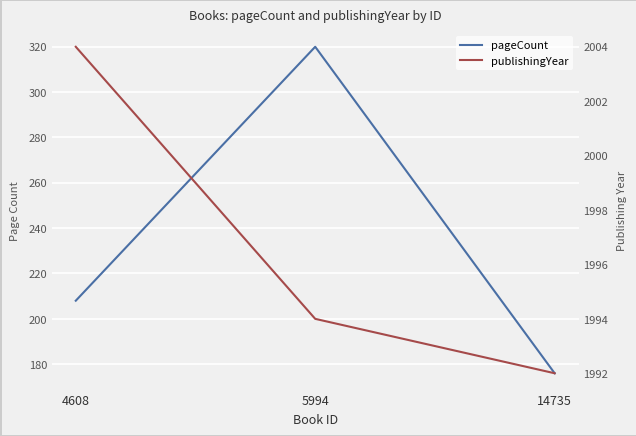

Rank the series by their average value, from lowest to highest.

pageCount, publishingYear